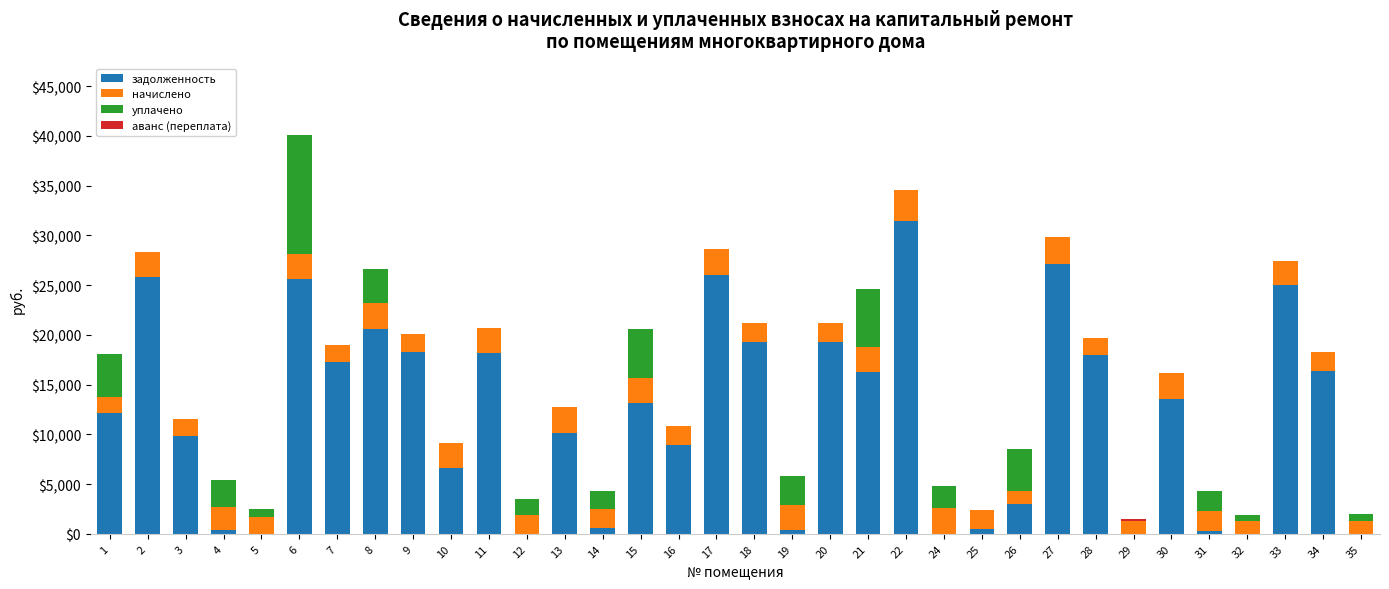

At which category is the sum across all series the highest?

6